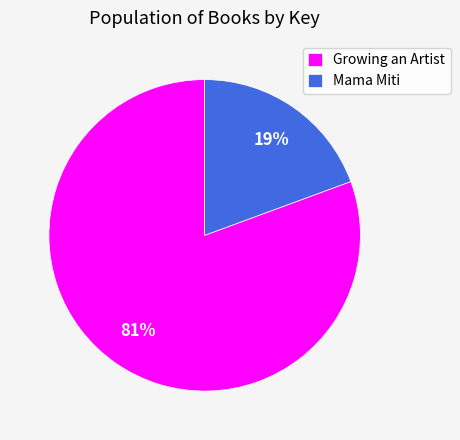

Combined, do Growing an Artist and Mama Miti account for over 50%?

Yes